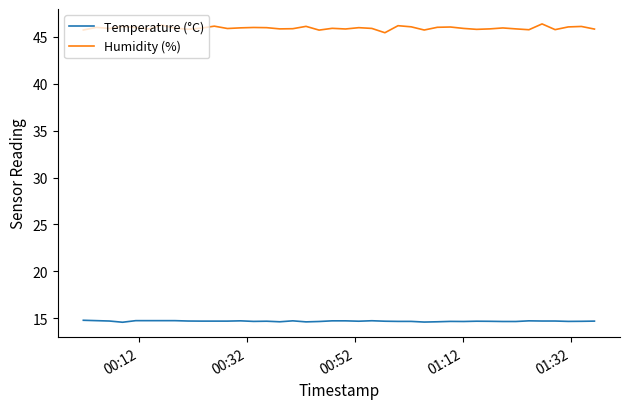

Which series has the widest spread of values?

Humidity (%)